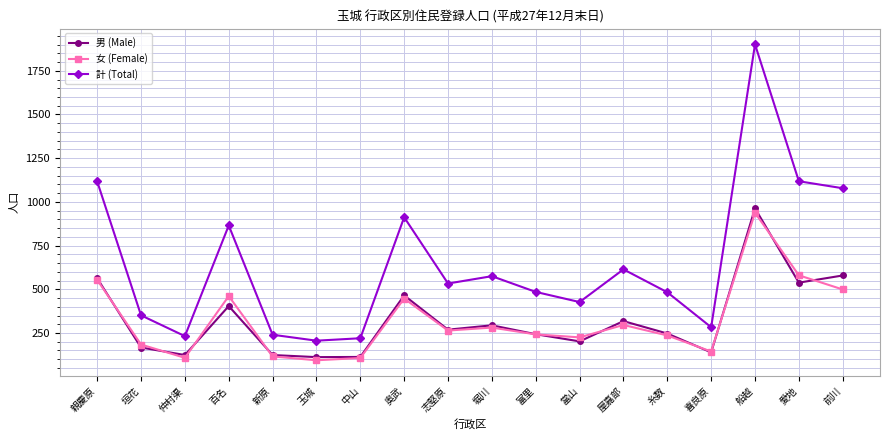

What is the average value of the 男 (Male) series?

326